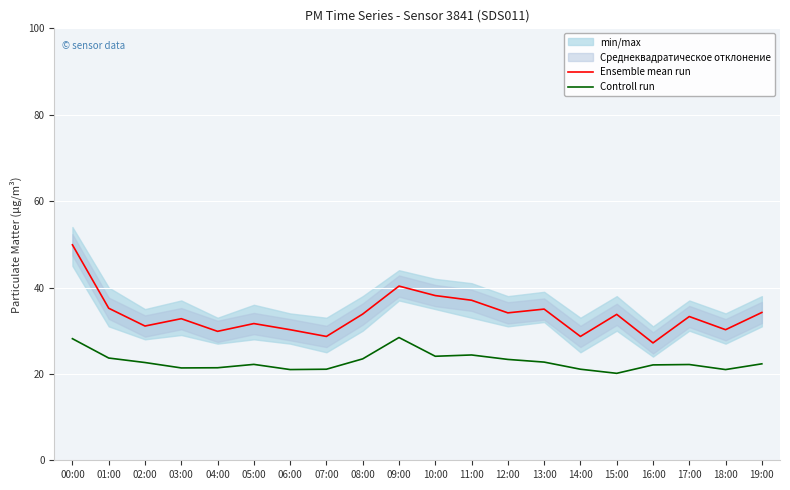

The value of Controll run at 19:00 is 14.6. True or false?

False